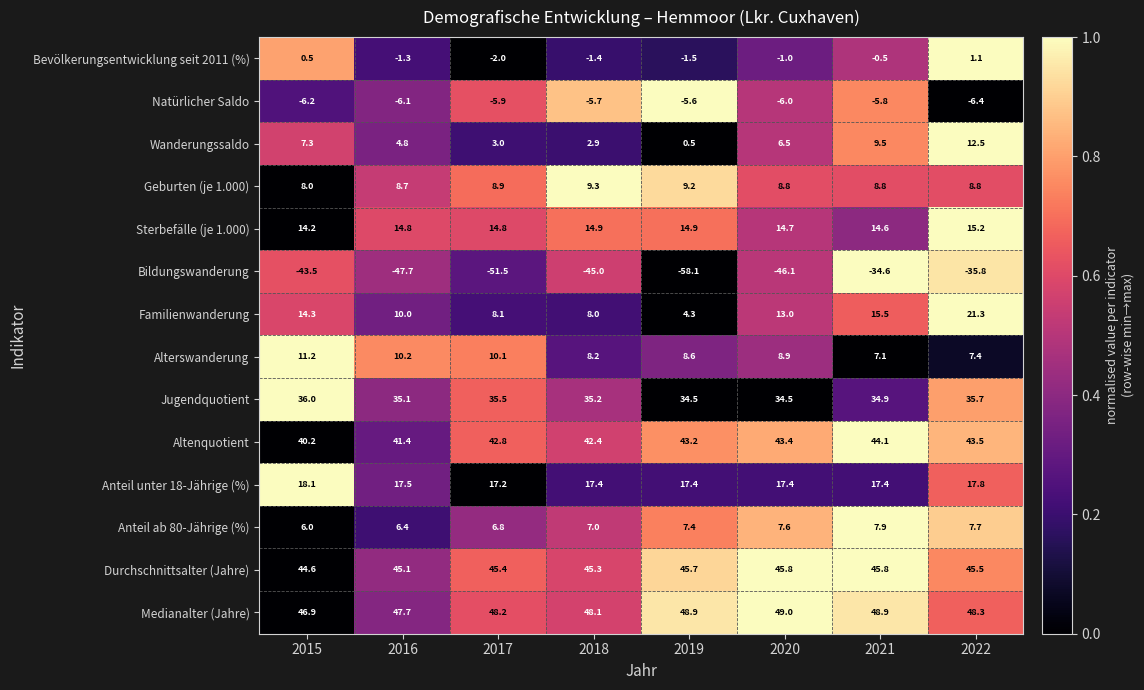

What is the difference between the second highest and minimum values in the Altenquotient series?

3.3